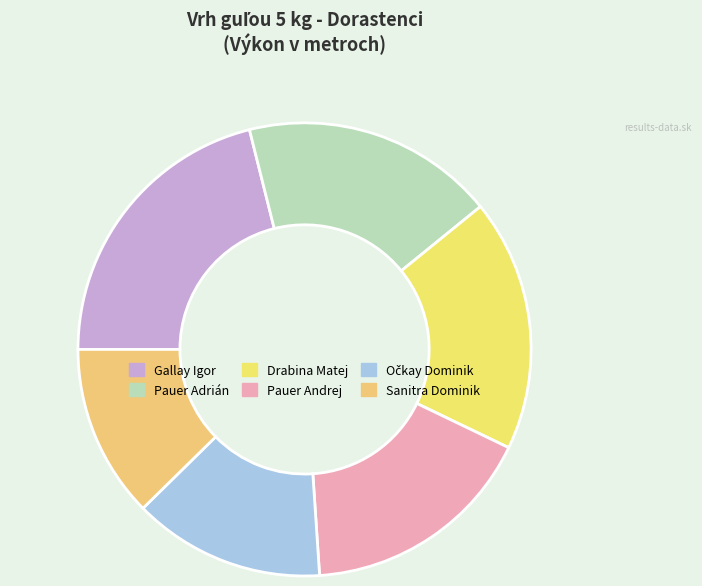

To the nearest percent, what percentage of the pie is Drabina Matej?

18%